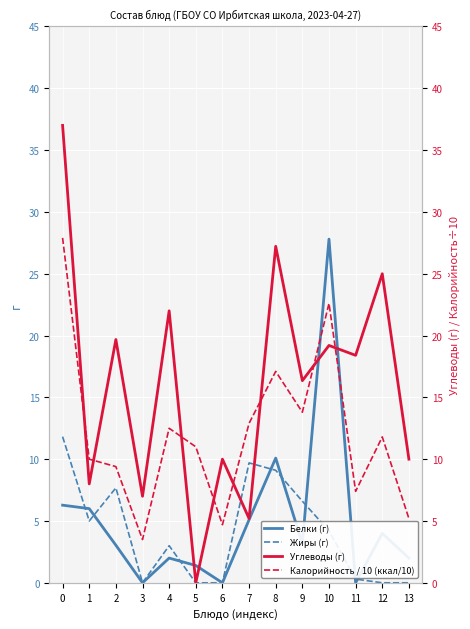

What is the difference between the highest and lowest values at 8?

18.1